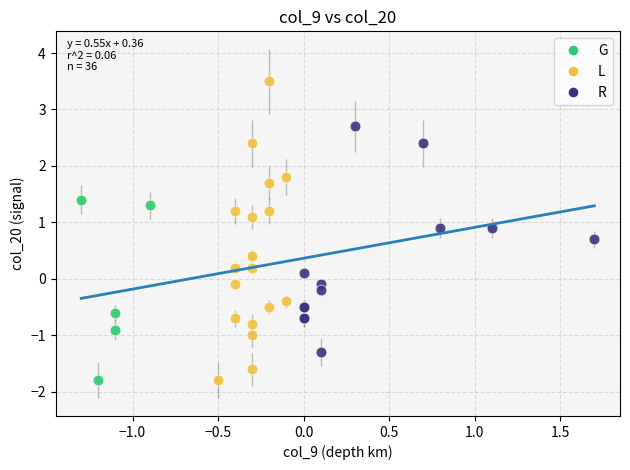

Which series has the widest spread of Y values?

L